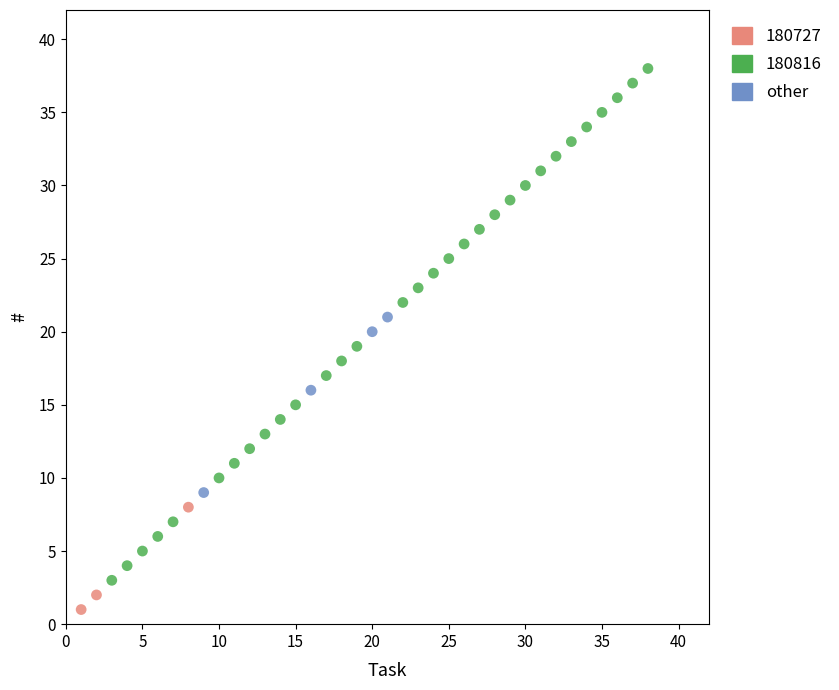

Which series reaches the maximum Y coordinate?

180816